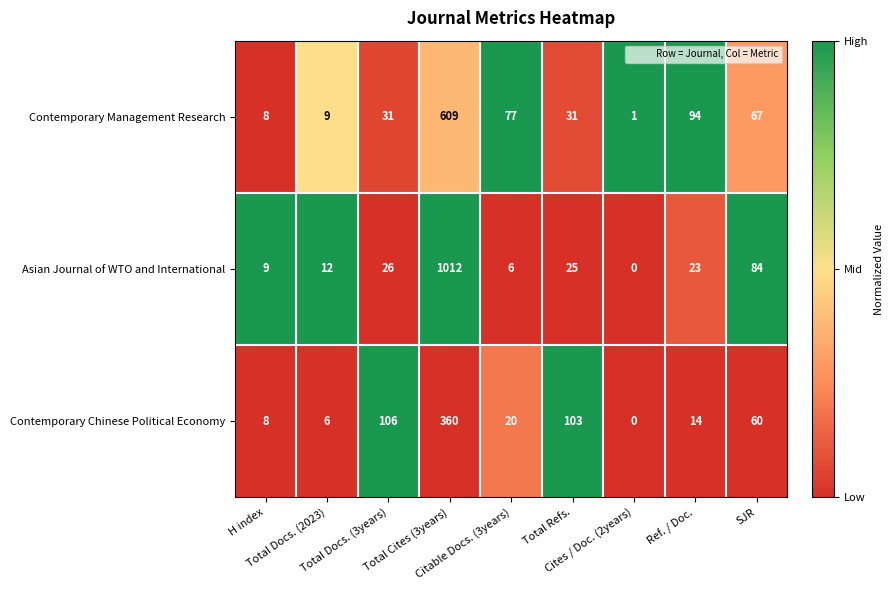

What is the difference between the second highest and second lowest values in the Contemporary Chinese Political Economy series?

100